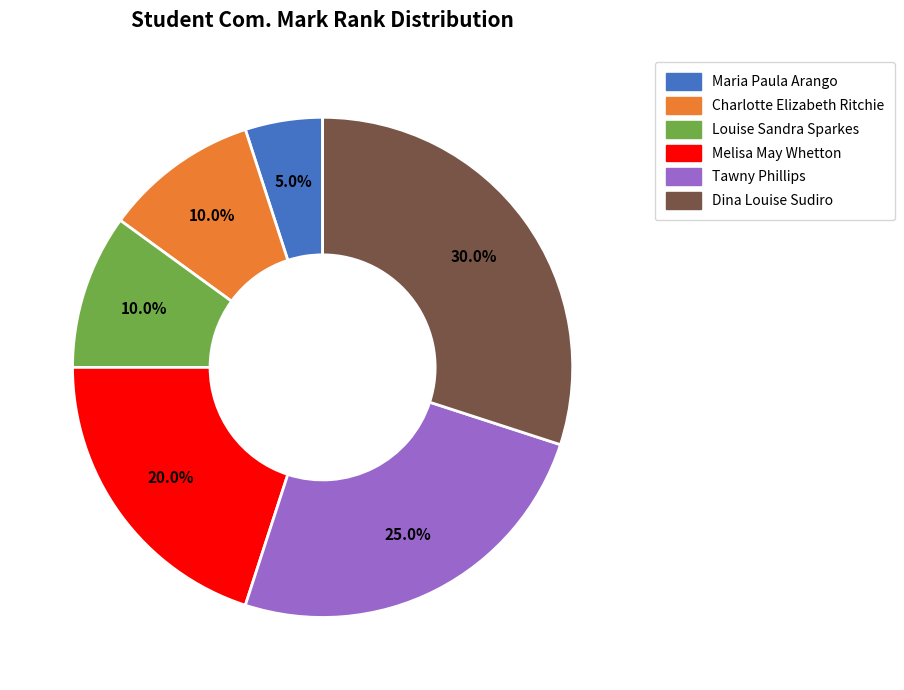

What is the ratio of the value at Tawny Phillips to the value at Louise Sandra Sparkes?

2.5